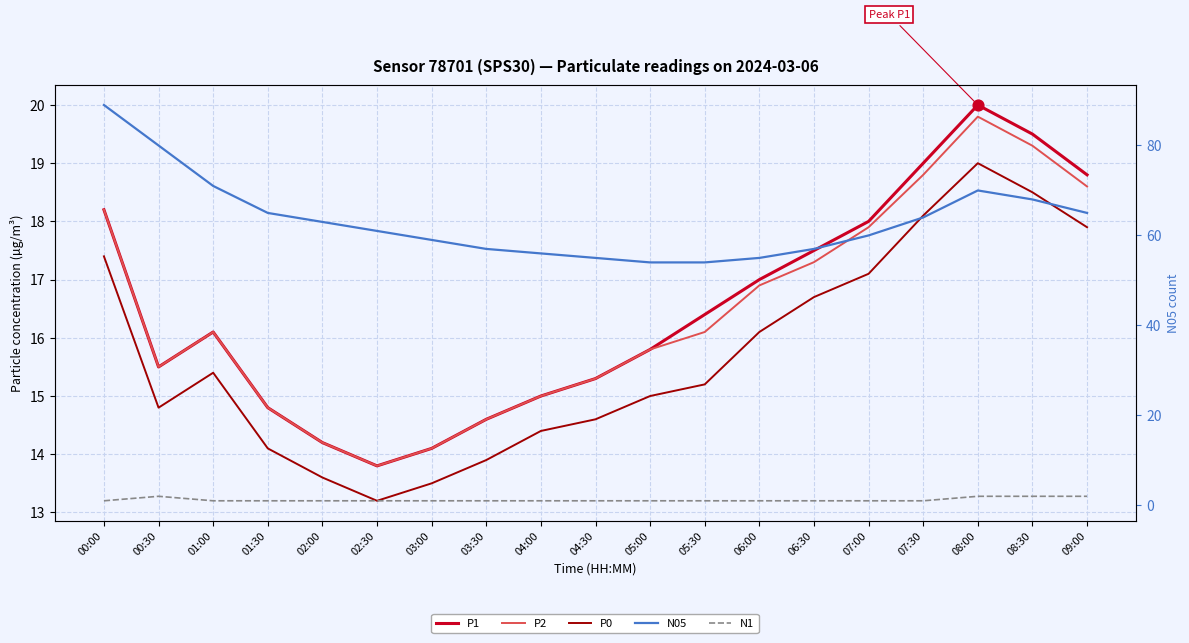

Which series has the largest Y range (max minus min)?

N05